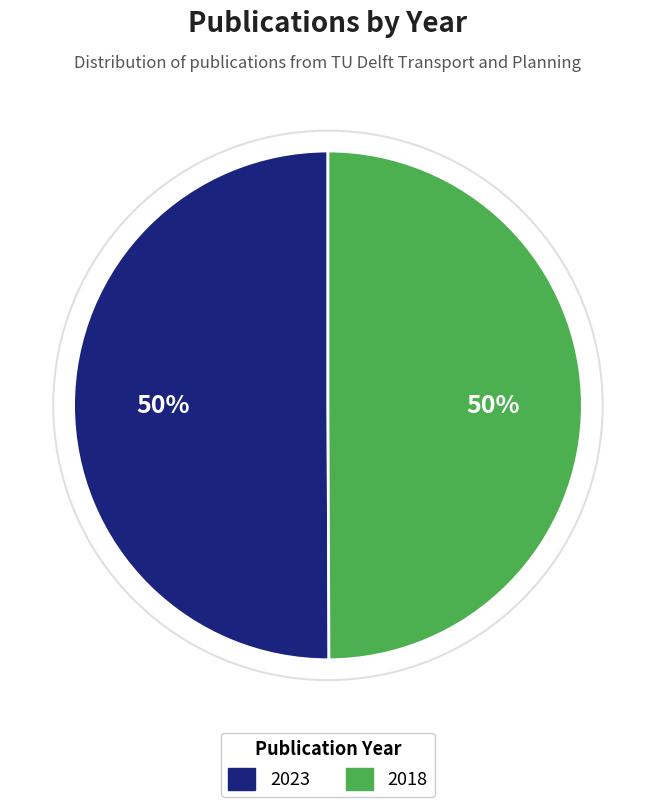

Count the number of slices in the pie.

2